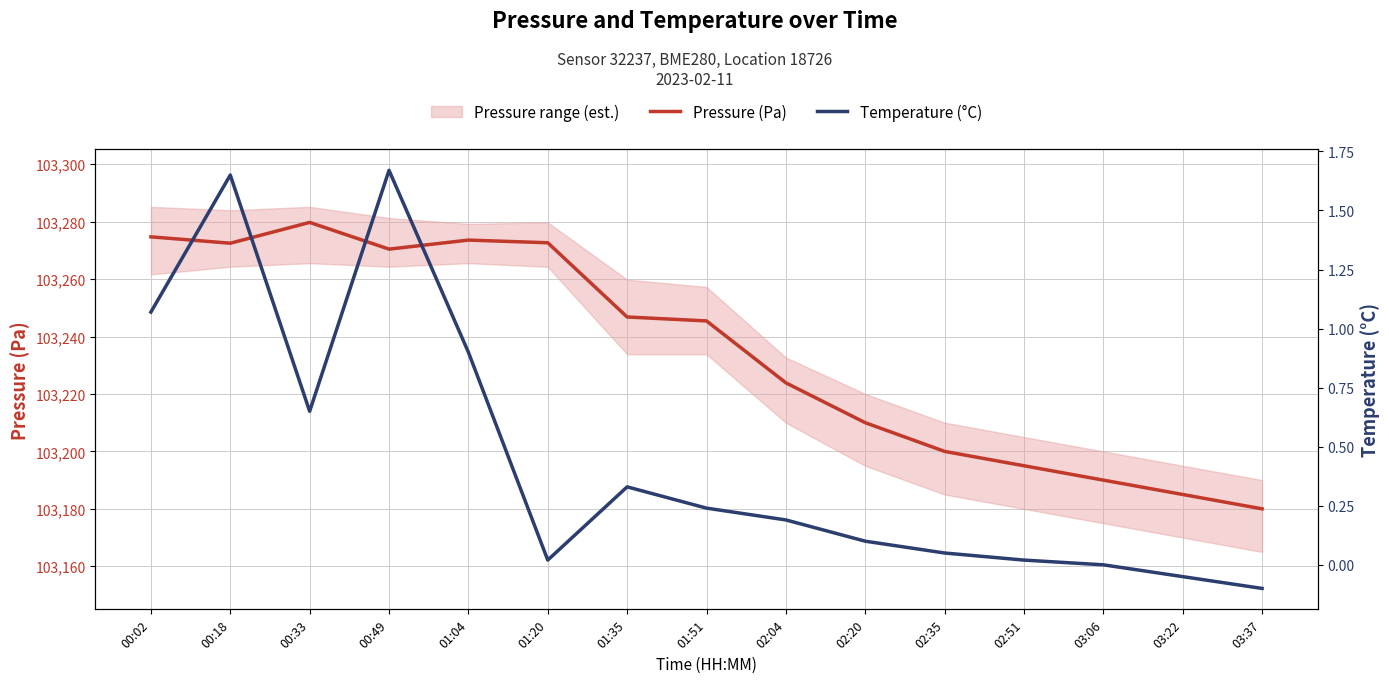

Reading left to right, what are all the values shown in this chart?

Pressure (Pa): 103274.7	103272.5	103279.8	103270.4	103273.6	103272.7	103246.8	103245.4	103223.9	103210.0	103200.0	103195.0	103190.0	103185.0	103180.0
Temperature (°C): 1.1	1.6	0.7	1.7	0.9	0.0	0.3	0.2	0.2	0.1	0.1	0.0	0.0	-0.1	-0.1